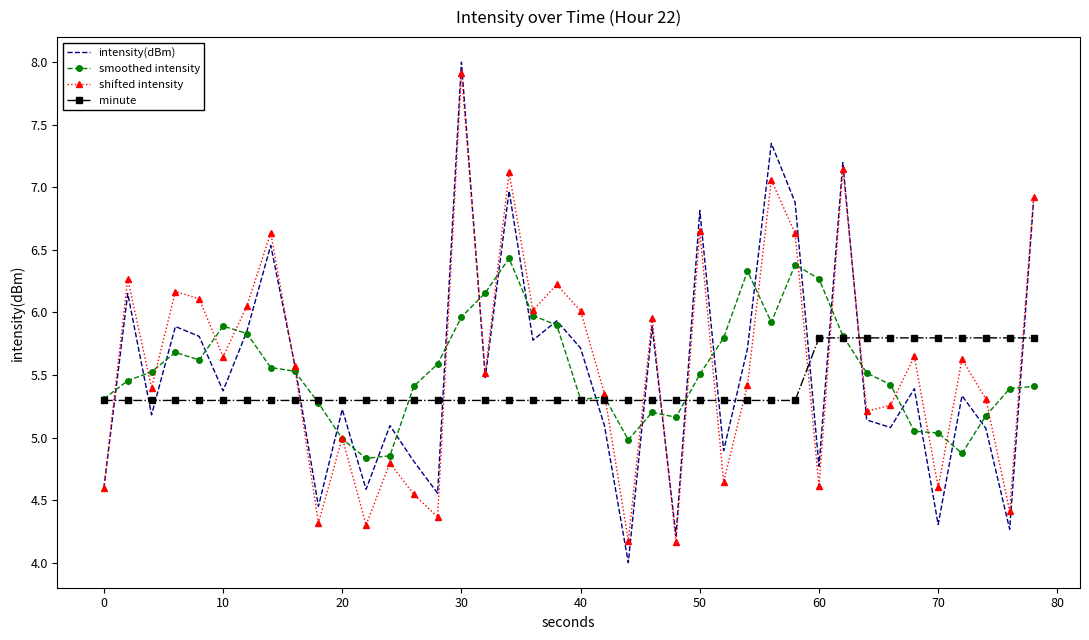

What is the greatest value displayed?

8.0